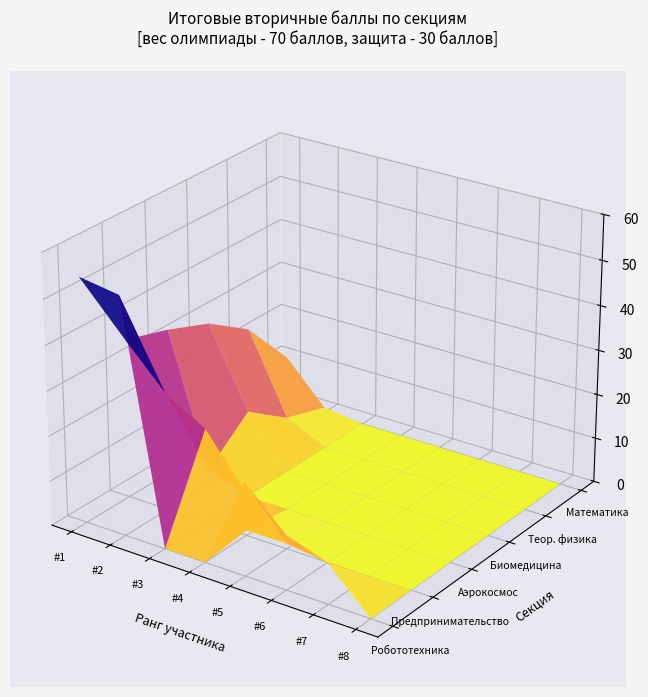

How many distinct data groups are displayed?

6